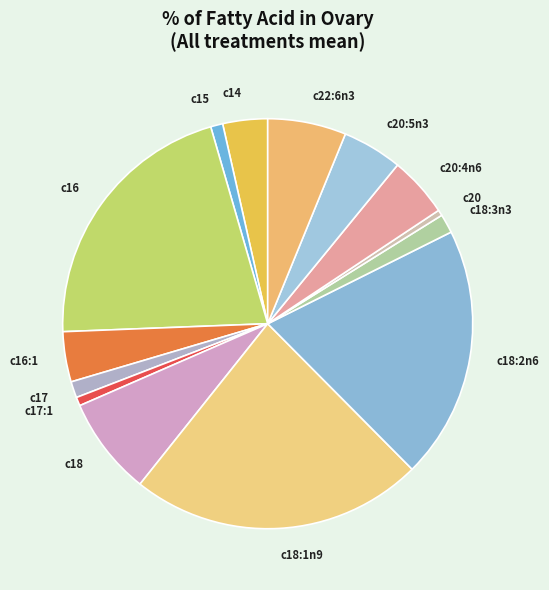

Approximately how many times larger is the value at c16 compared to c14?

6.0